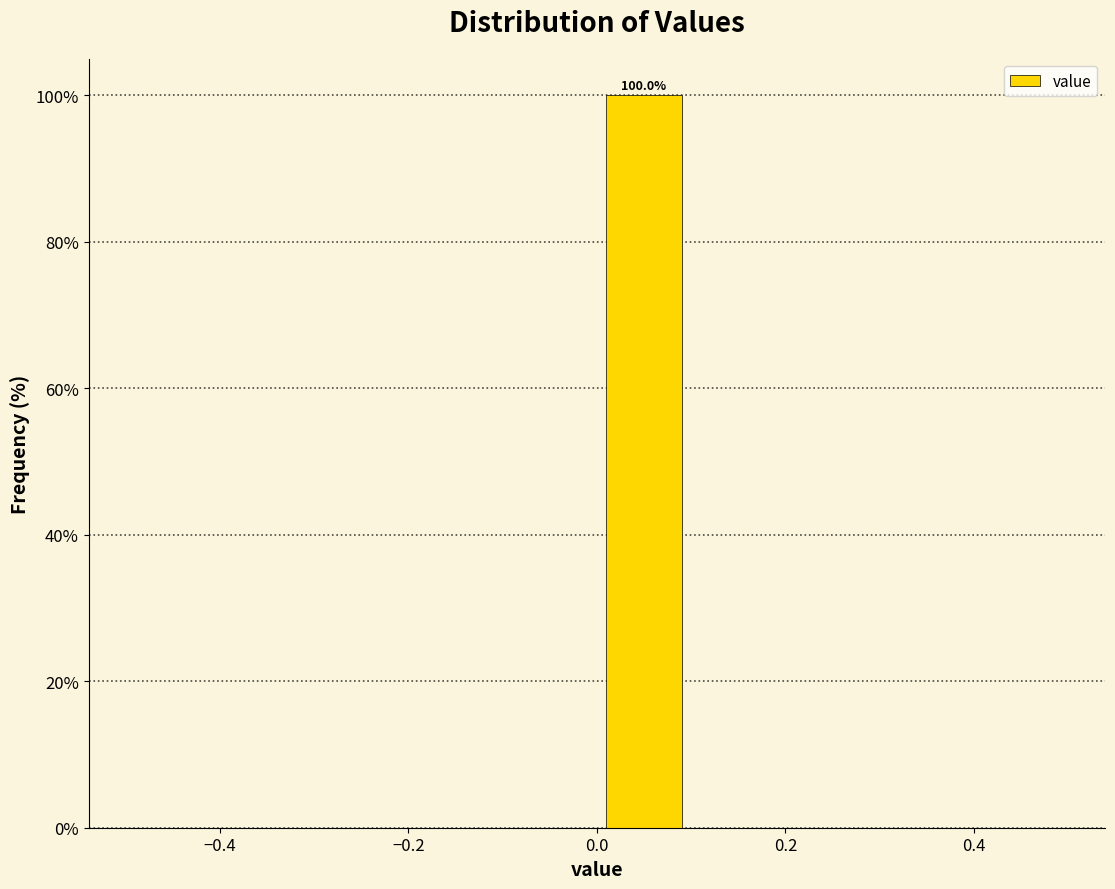

Over which range of the x-axis is the bar tallest?

0.0 to 0.1